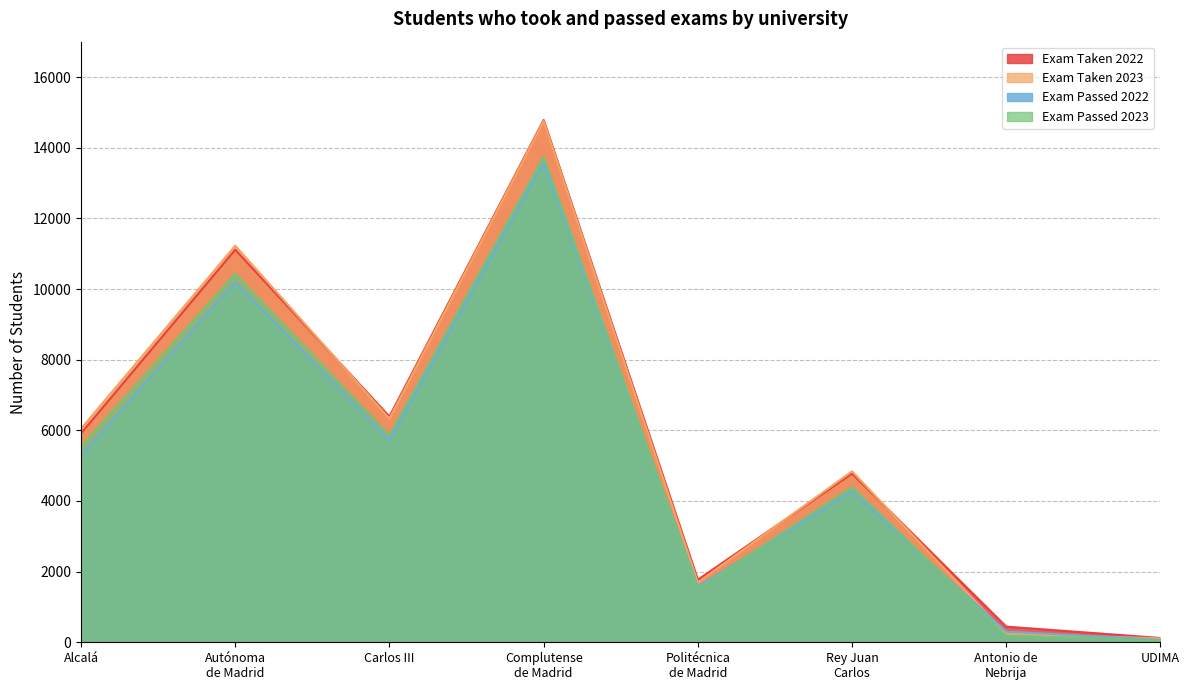

Between Complutense
de Madrid and Politécnica
de Madrid, which series saw the biggest shift?

Exam Taken 2023